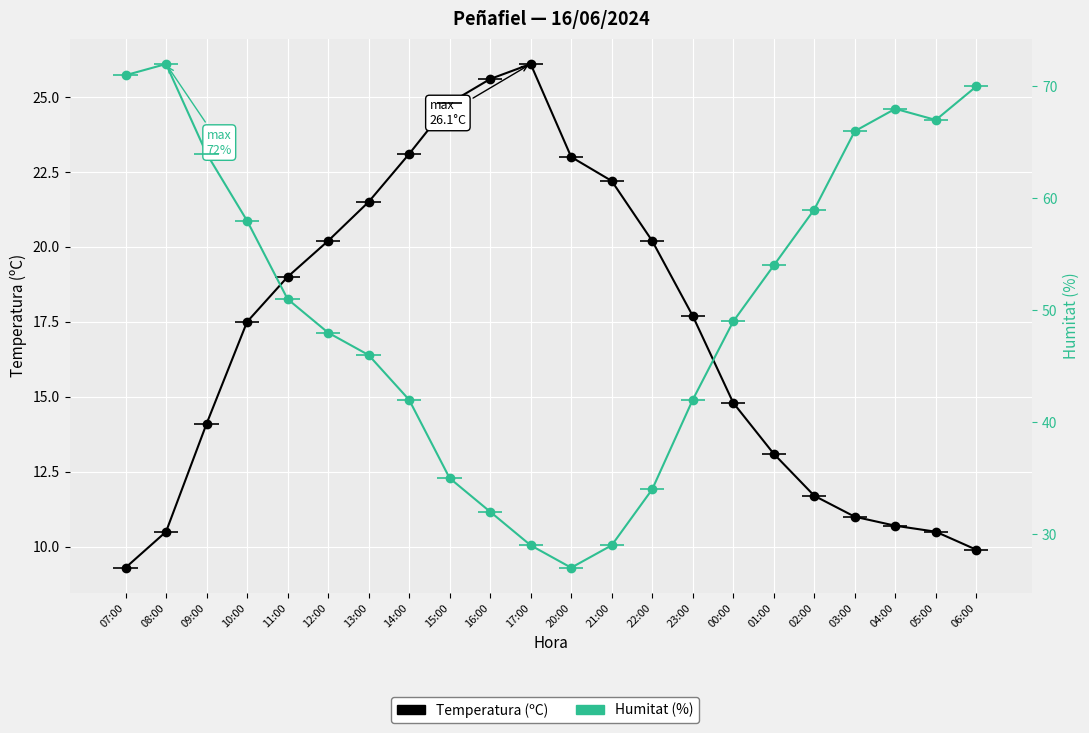

What is the sum of all Temperatura (ºC) values?

376.5